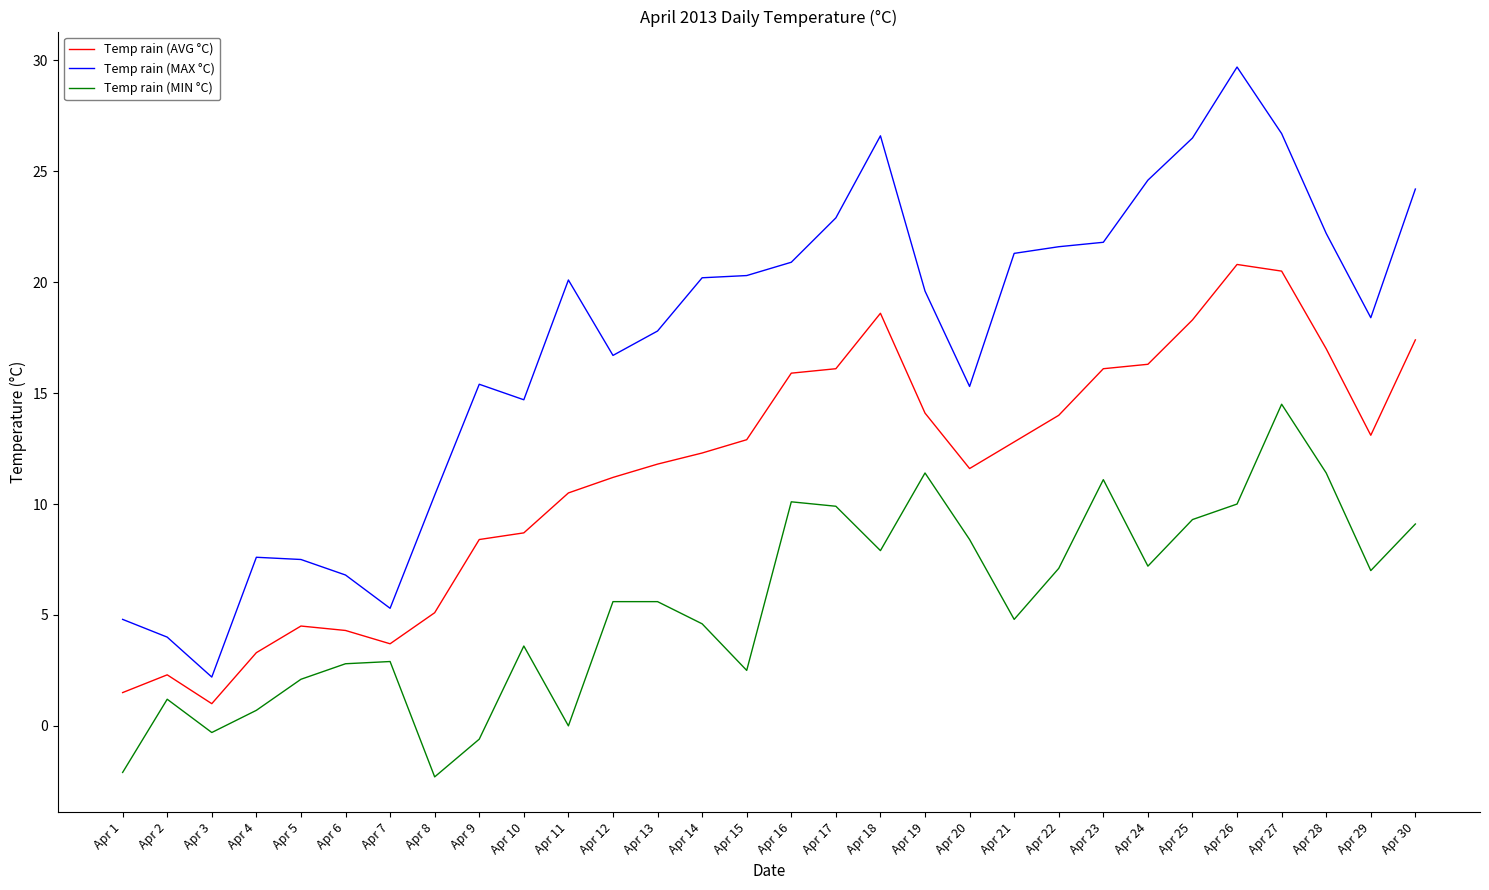

True or false: Temp rain (MAX °C) and Temp rain (AVG °C) intersect in this chart.

False